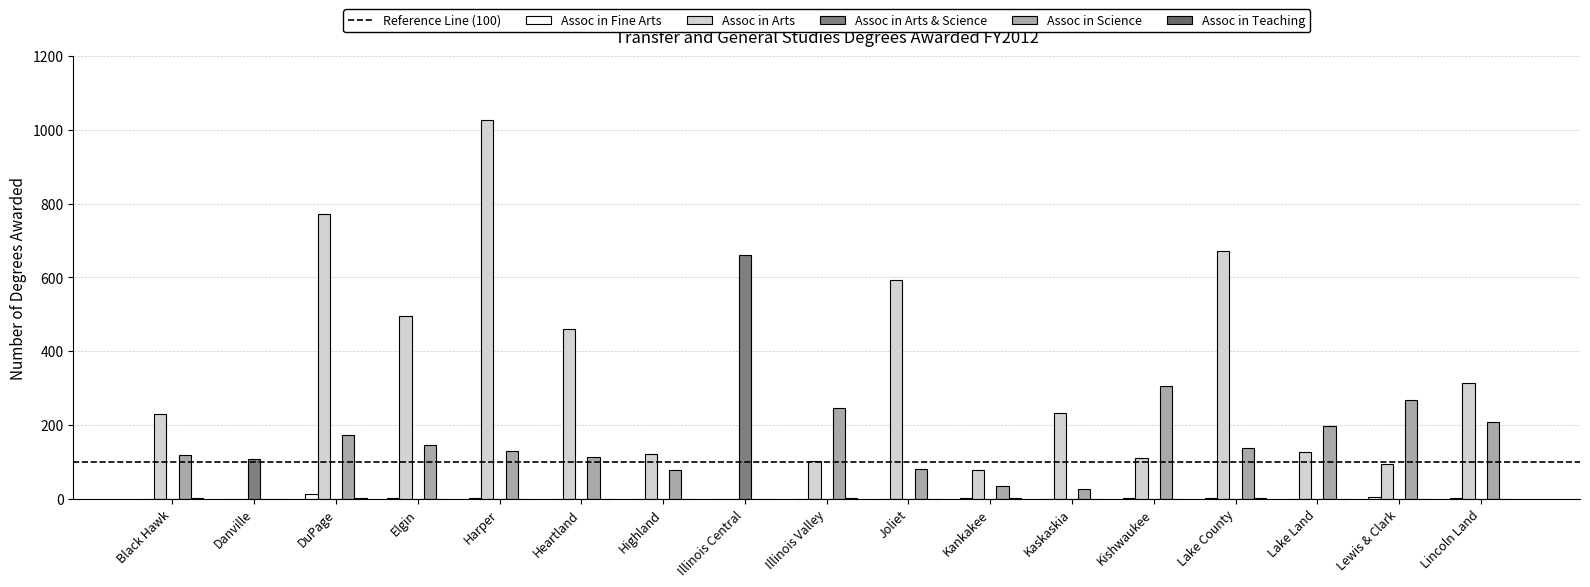

How many groups of bars are there?

17